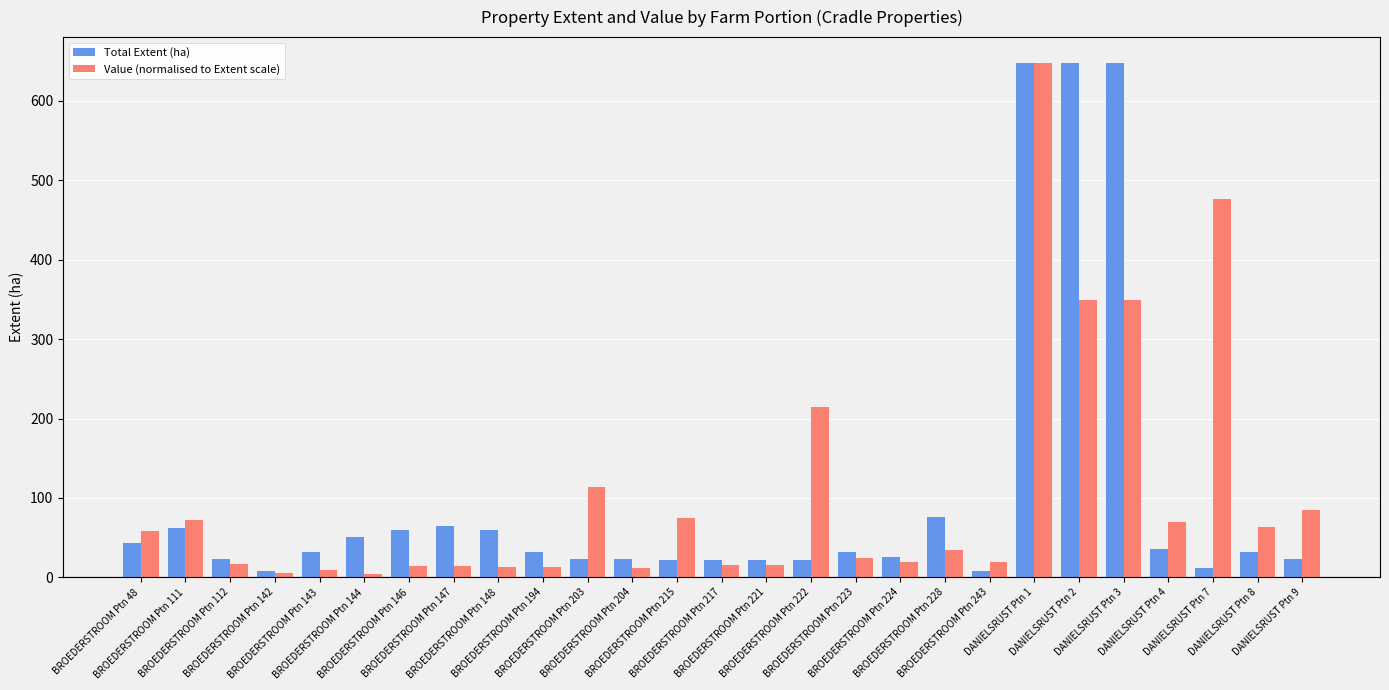

Between BROEDERSTROOM Ptn 111 and BROEDERSTROOM Ptn 142, which series saw the biggest shift?

Value (normalised to Extent scale)